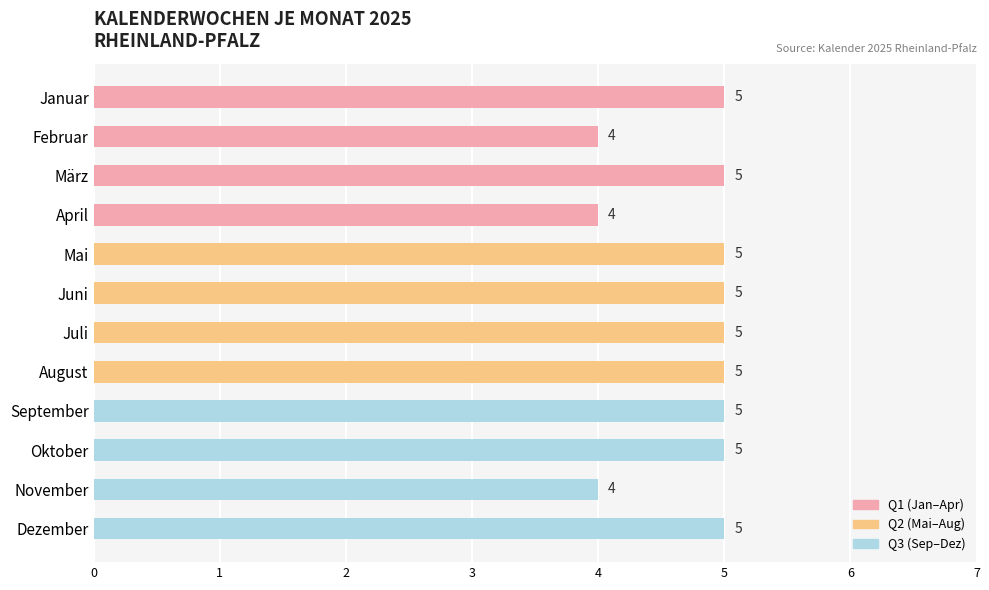

Between April and März, which is larger?

März